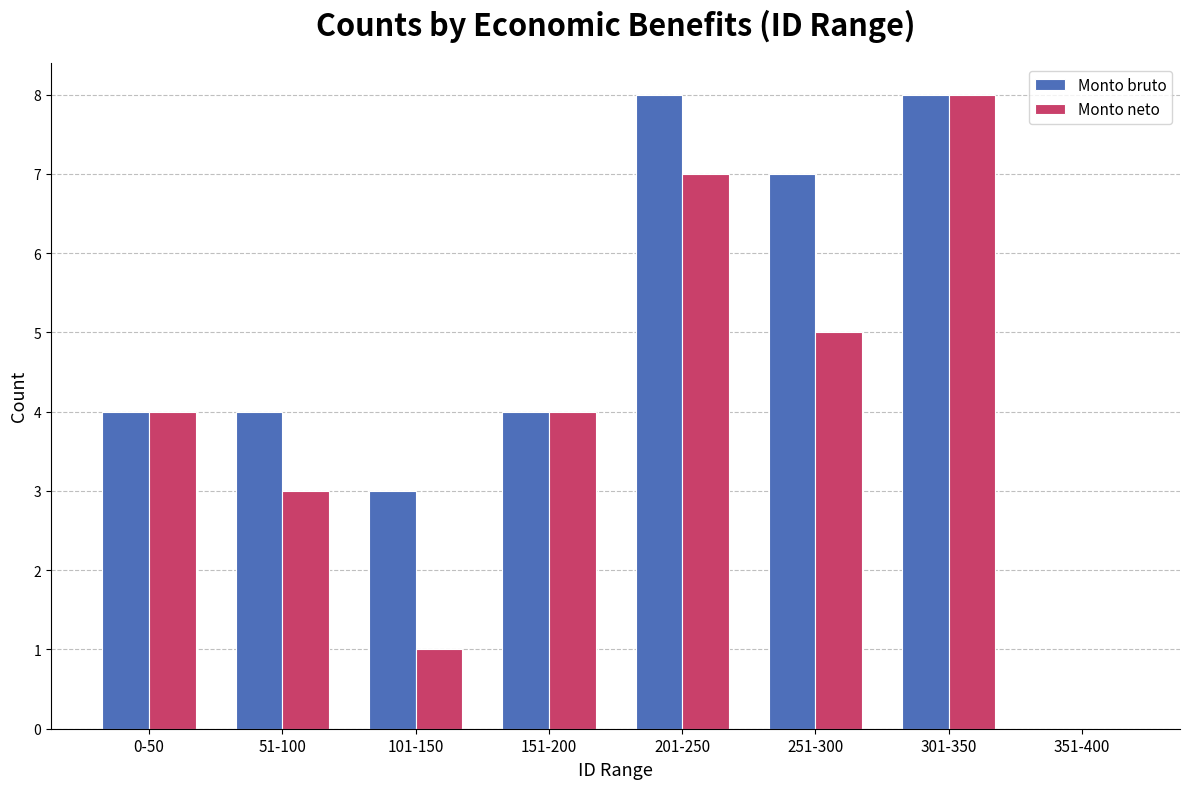

How many groups of bars are there?

8